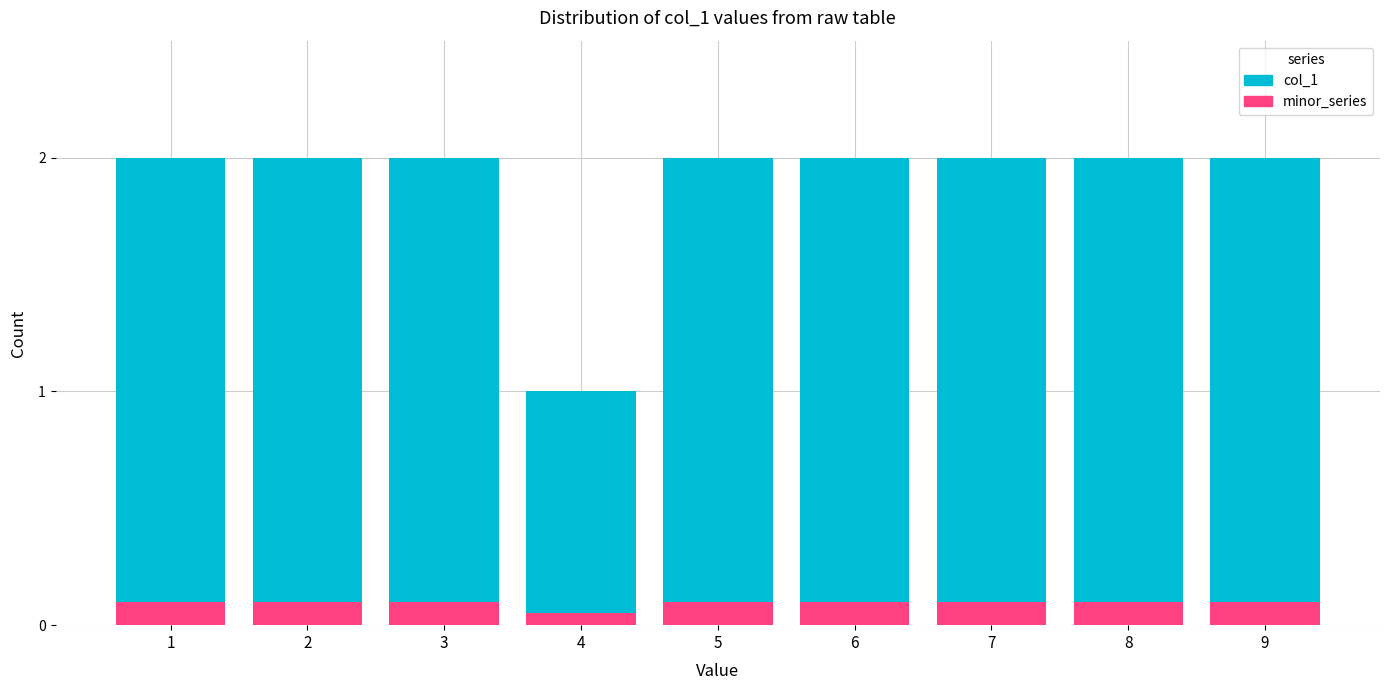

What is the total value across all series at 5?

2.0